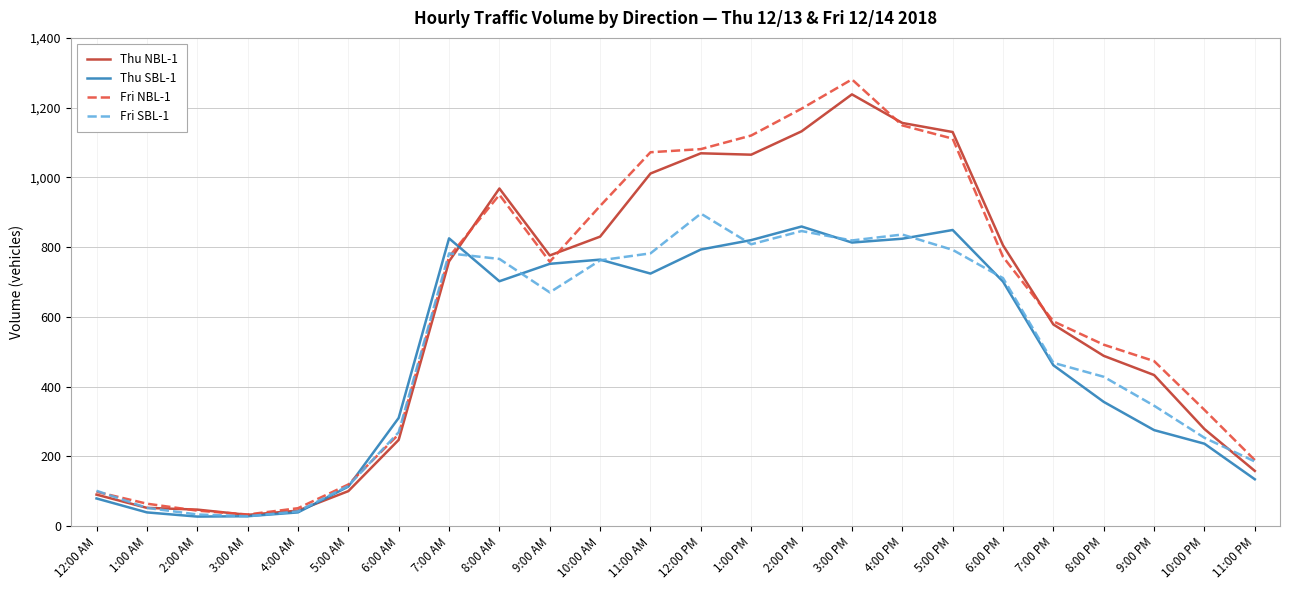

At which category is the sum across all series the highest?

3:00 PM